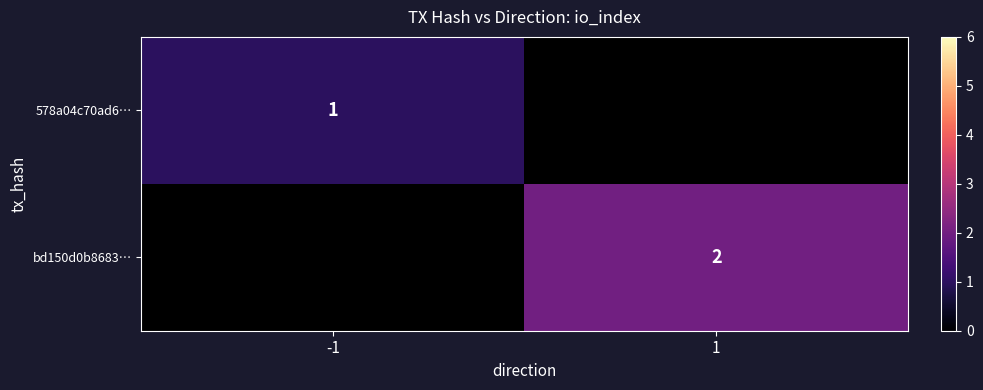

The value of 578a04c70ad6… at -1 is 1. True or false?

True